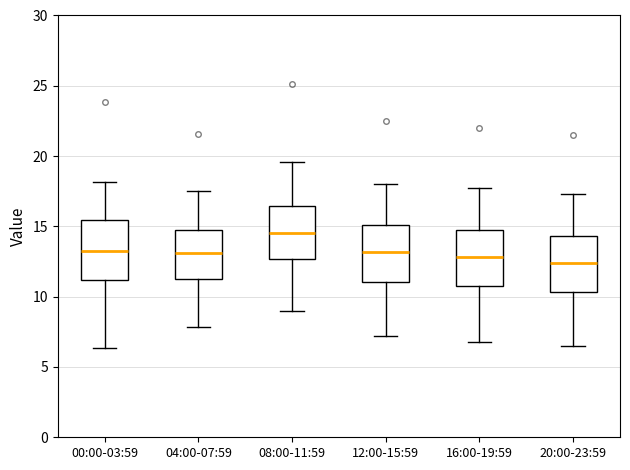

Reading left to right, transcribe this box plot: for each box, give where its median line is, the range the box spans, and where its two whiskers end, as read against the y-axis. The values are not printed on the chart, so give them approximately, as read against the axis.

00:00-03:59: median 13.0, box 11.0 to 15.5, whiskers 6.5 to 18.0
04:00-07:59: median 13.0, box 11.5 to 15.0, whiskers 8.0 to 17.5
08:00-11:59: median 14.5, box 12.5 to 16.5, whiskers 9.0 to 19.5
12:00-15:59: median 13.0, box 11.0 to 15.0, whiskers 7.0 to 18.0
16:00-19:59: median 13.0, box 10.5 to 14.5, whiskers 7.0 to 17.5
20:00-23:59: median 12.5, box 10.5 to 14.5, whiskers 6.5 to 17.5